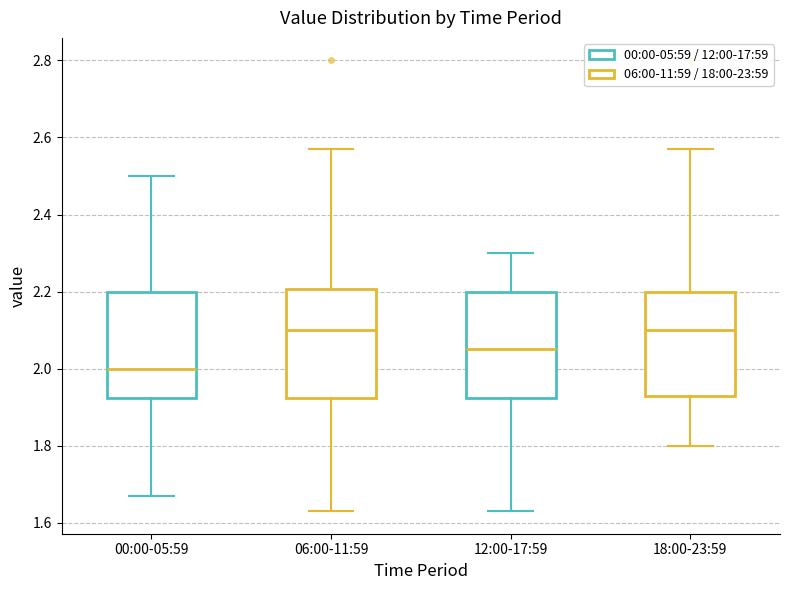

Which box's median line is the lowest?

00:00-05:59